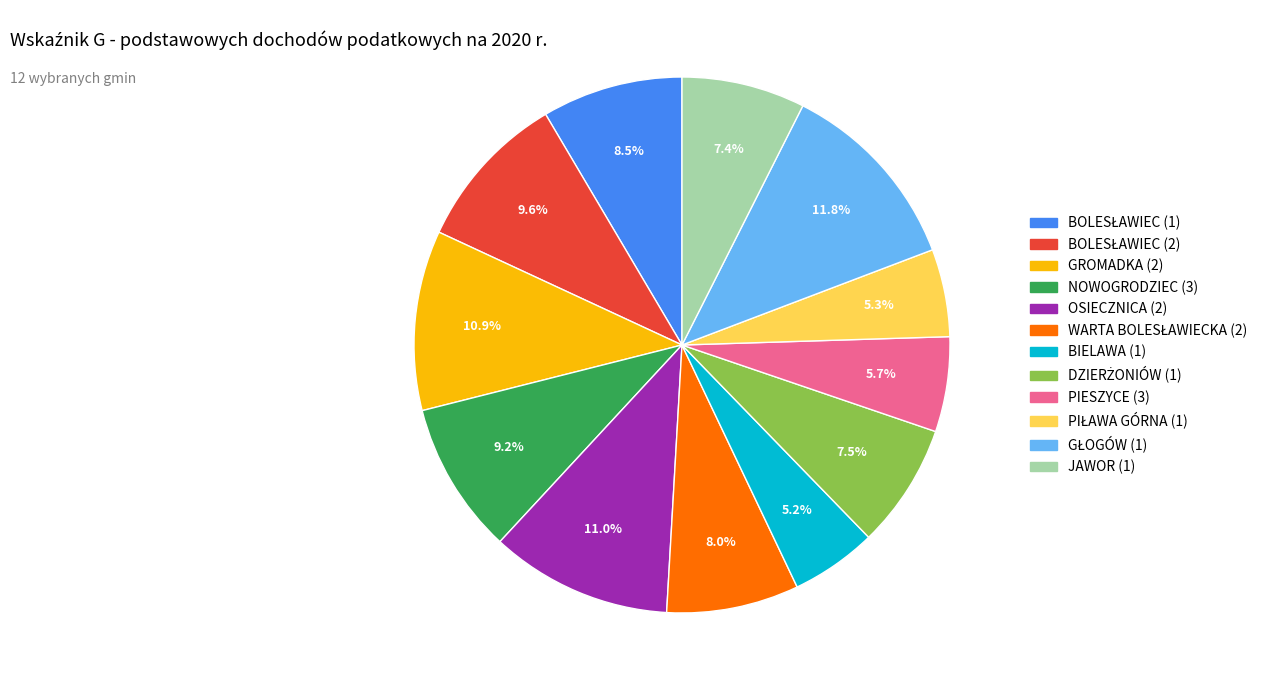

What percentage is the GROMADKA (2) slice, to the nearest percent?

11%